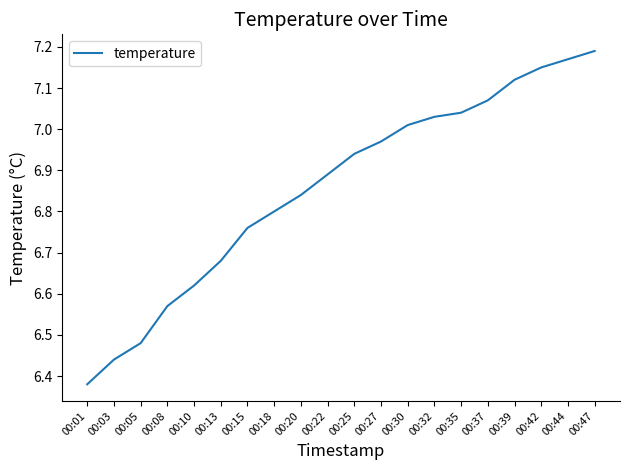

Which has a higher value, 00:47 or 00:13?

00:47